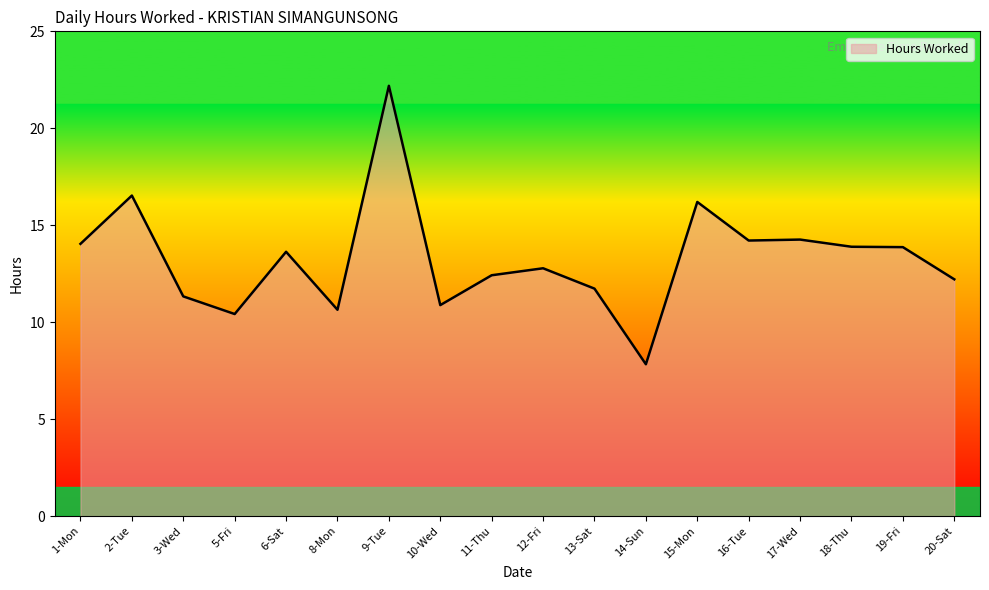

What is the minimum value shown in the chart?

7.8